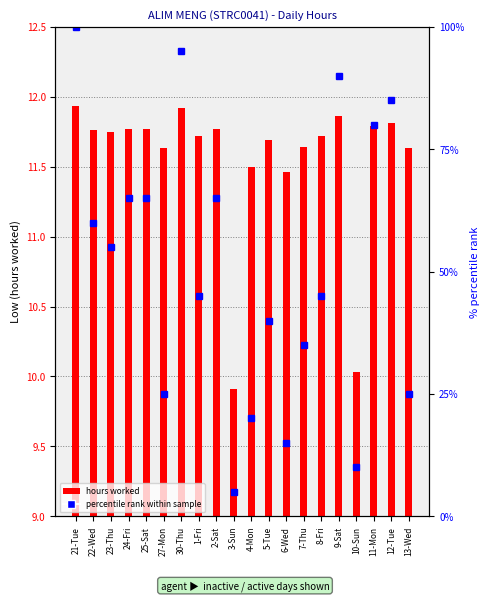

How many data points does each series have?

20